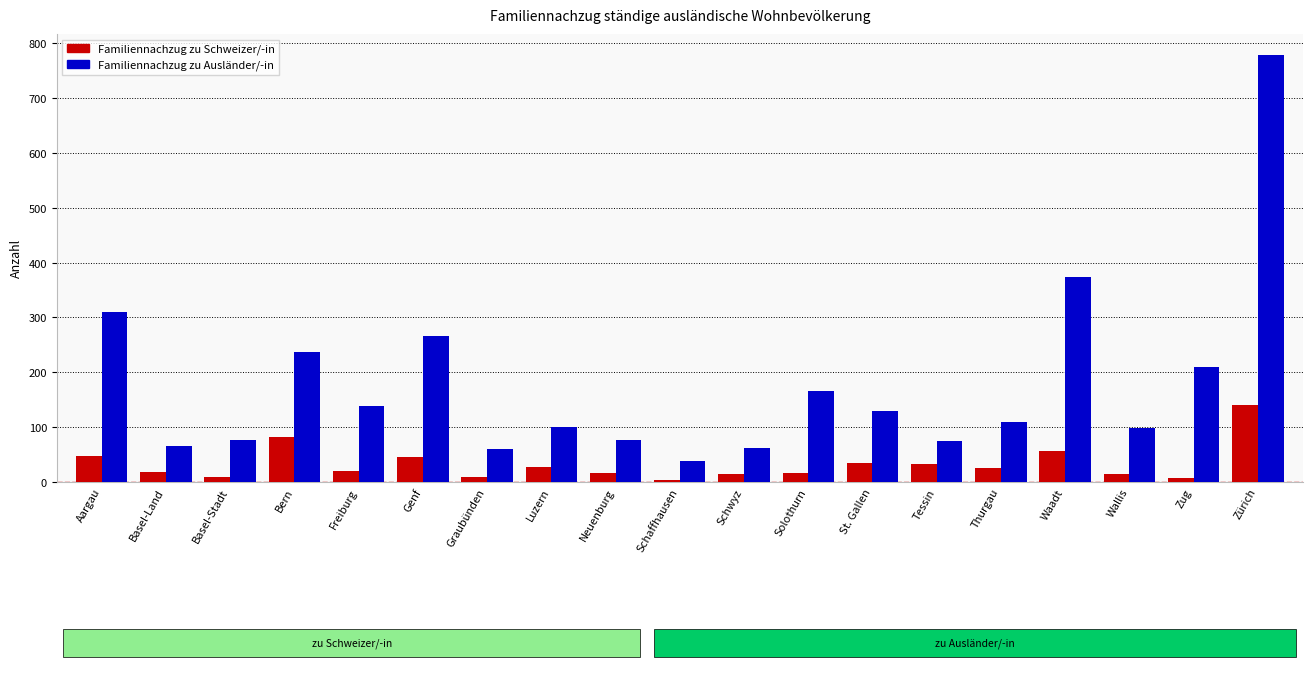

Where is Familiennachzug zu Ausländer/-in nearest to the value 408?

Waadt